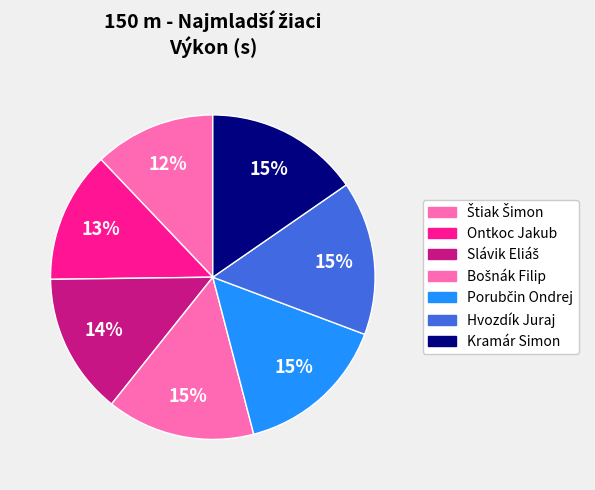

The Ontkoc Jakub slice represents 1% of the pie. True or false?

False